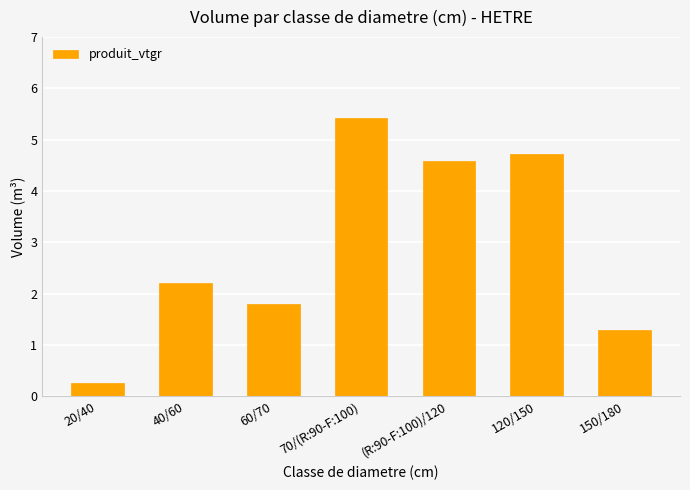

Rank the categories by value from lowest to highest.

20/40, 150/180, 60/70, 40/60, (R:90-F:100)/120, 120/150, 70/(R:90-F:100)